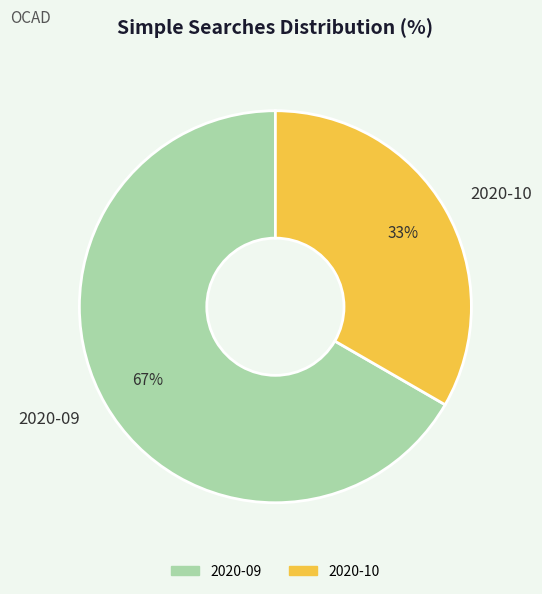

Which slice is the largest?

2020-09